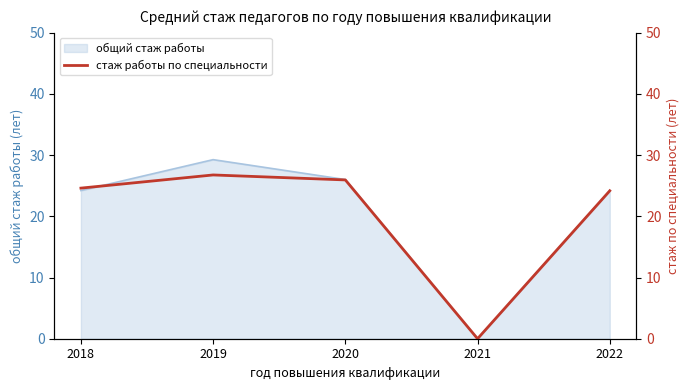

True or false: the data shows 17.4 at 2020.

False